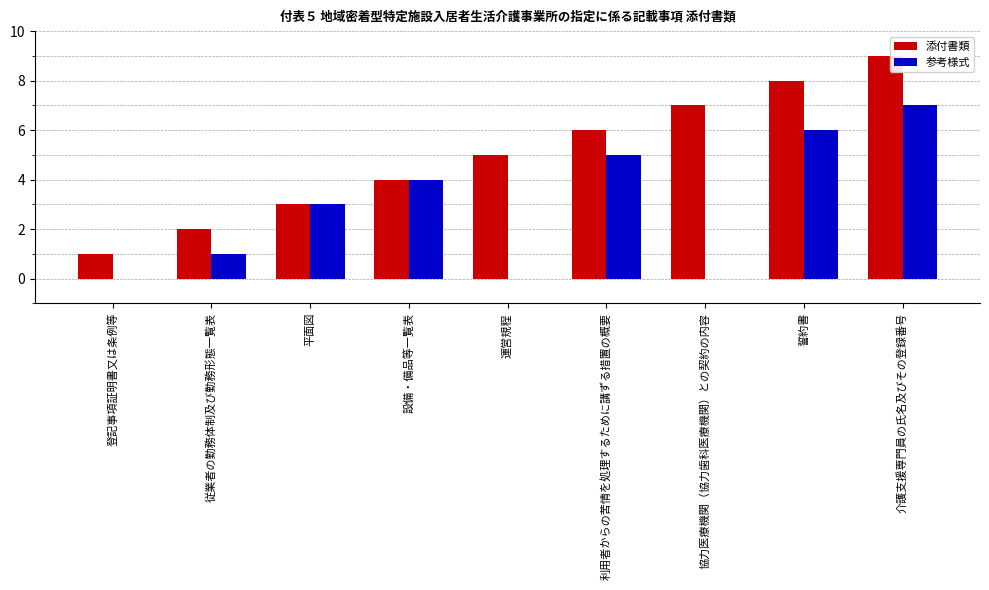

At which category is the sum across all series the highest?

介護支援専門員の氏名及びその登録番号